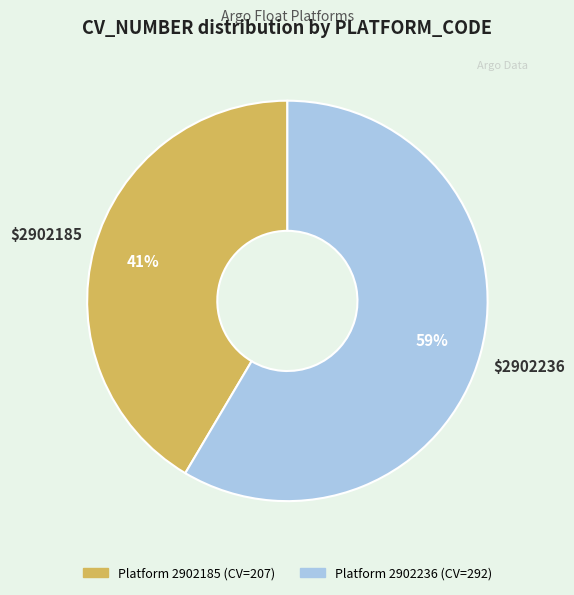

Is there any slice that represents more than half of the pie?

Yes